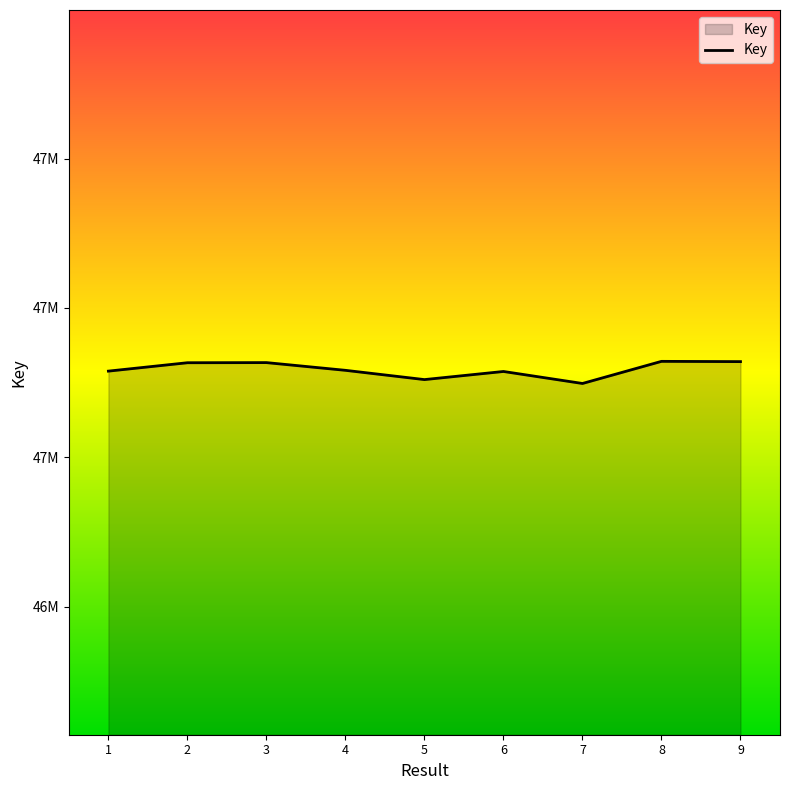

Does the chart have visible grid lines?

No